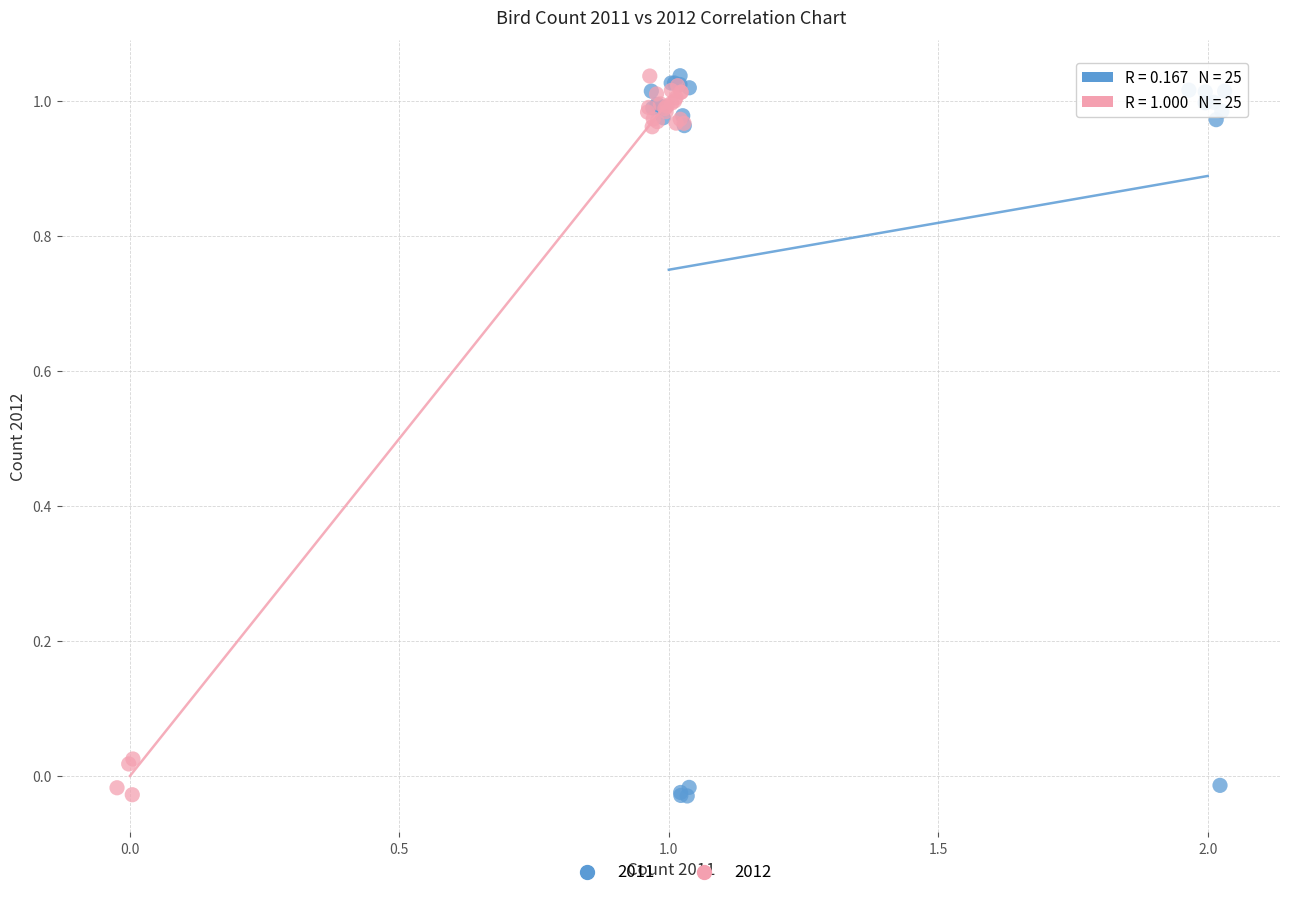

What are all the series names shown in the legend?

2011, 2012